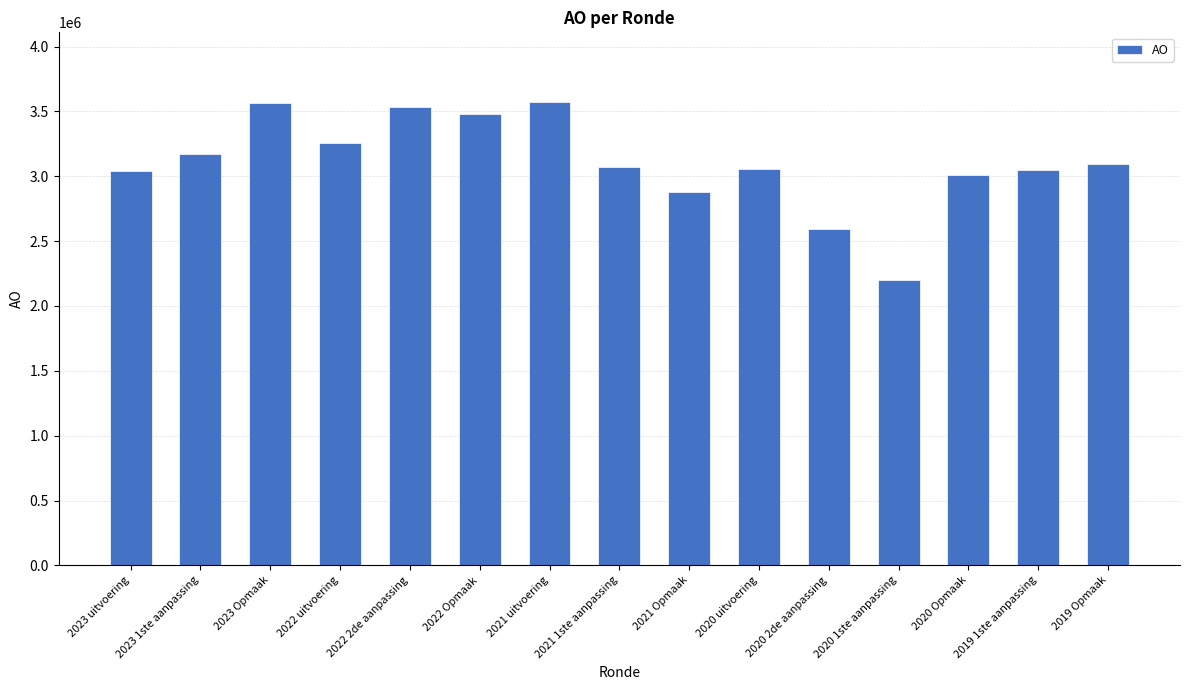

What is the label of the 14th bar from the left?

2019 1ste aanpassing